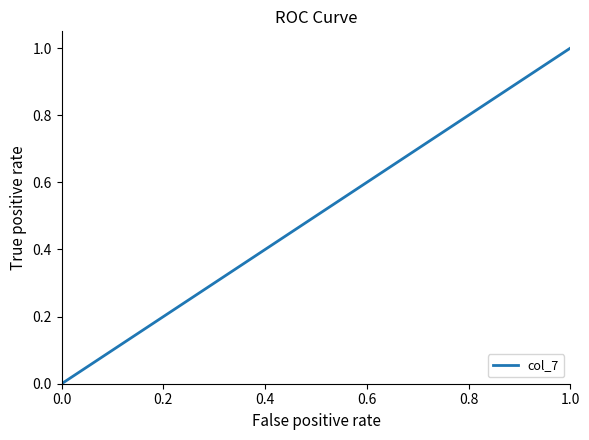

Does the chart have visible grid lines?

No